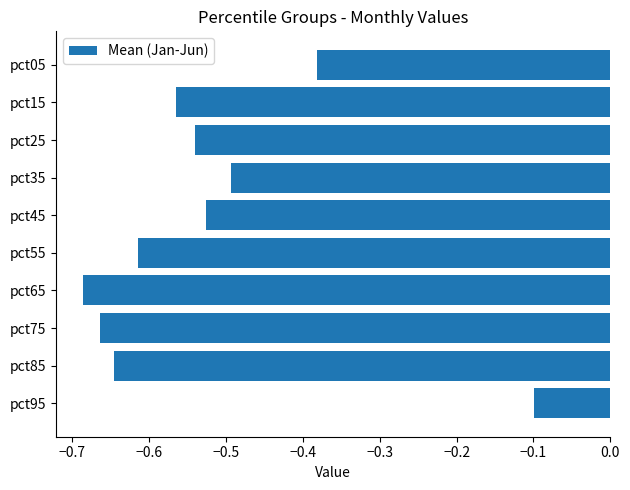

The value at pct95 is -0.1. True or false?

True